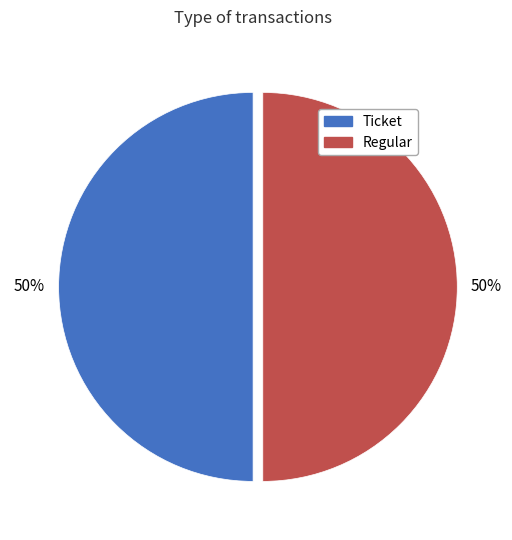

To the nearest percent, what is the difference between the Regular and Ticket slice percentages?

0%